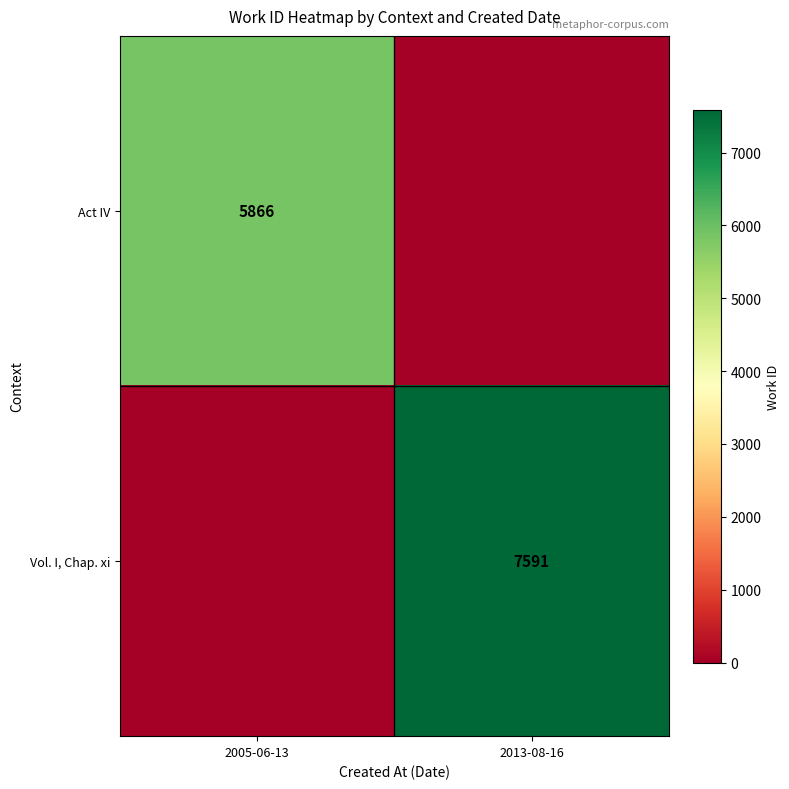

Is it true that Act IV equals 5866 at 2005-06-13?

True